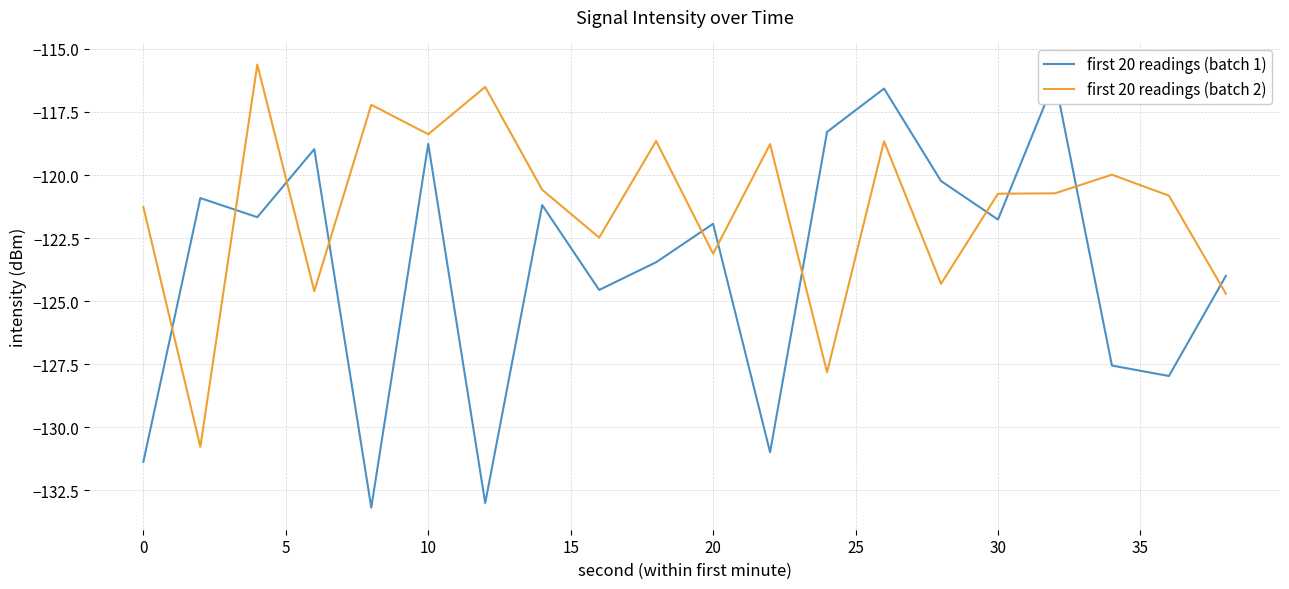

What is the maximum value for first 20 readings (batch 2)?

-115.6